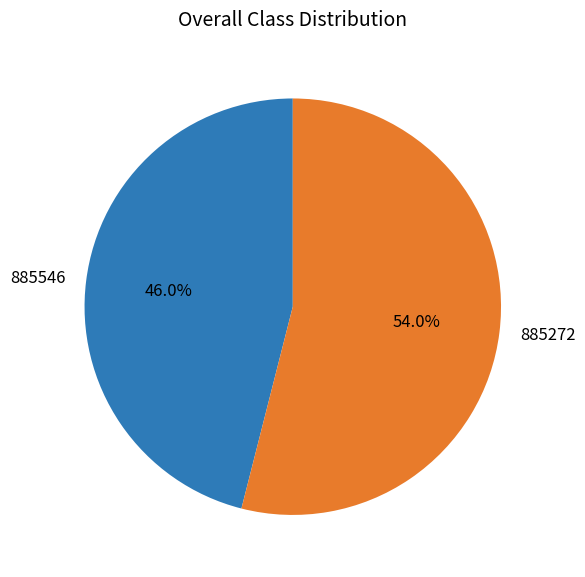

The 885272 slice represents 54% of the pie. True or false?

True